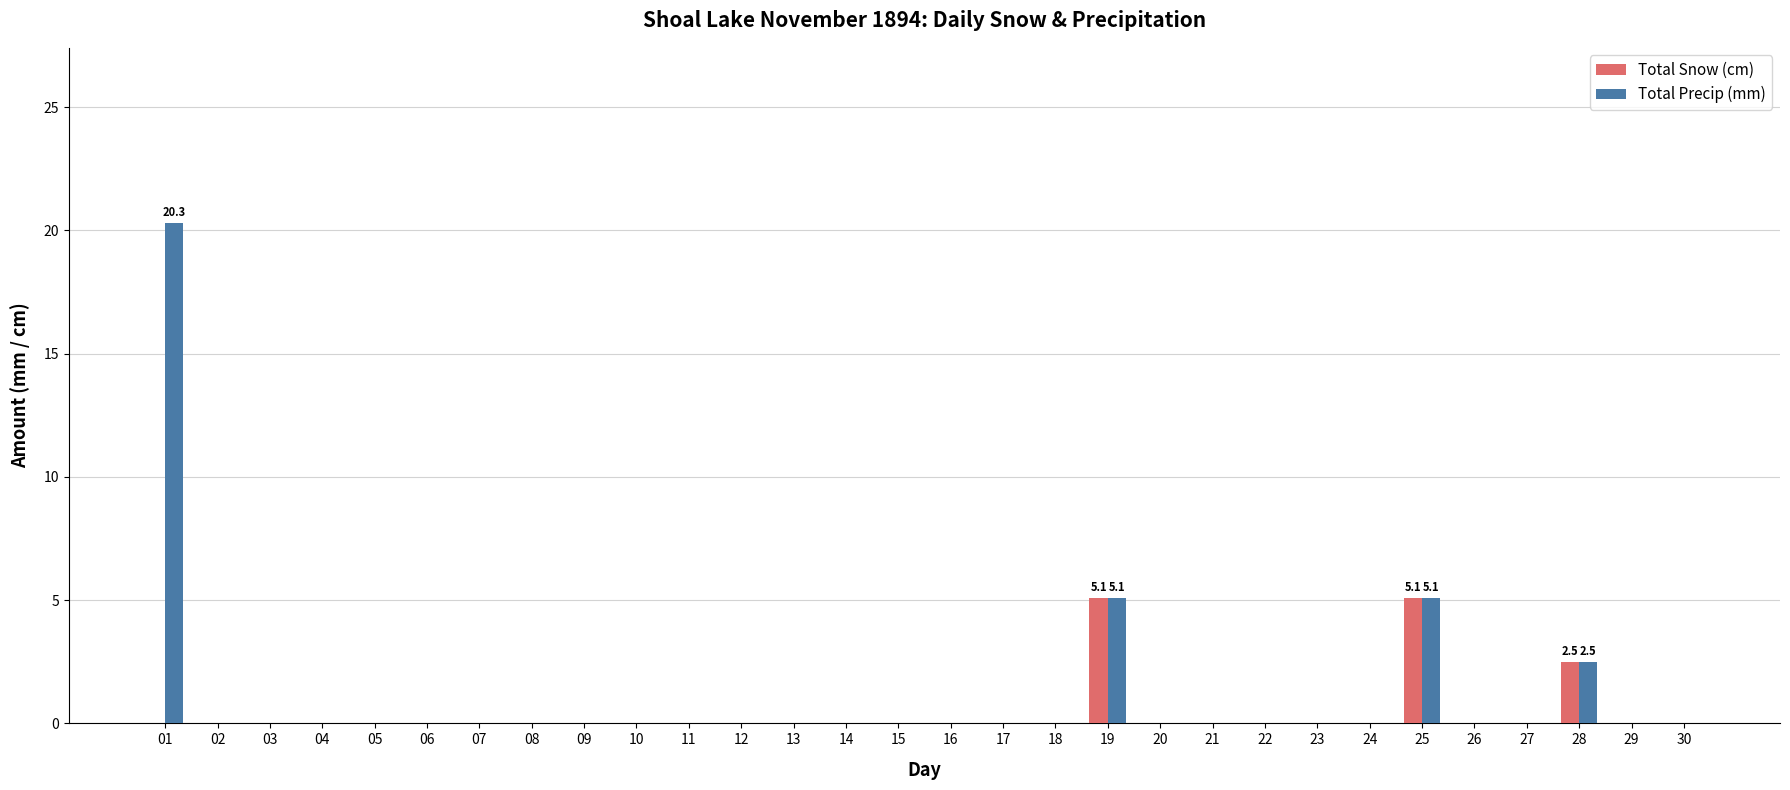

What is the maximum value for Total Precip (mm)?

20.3